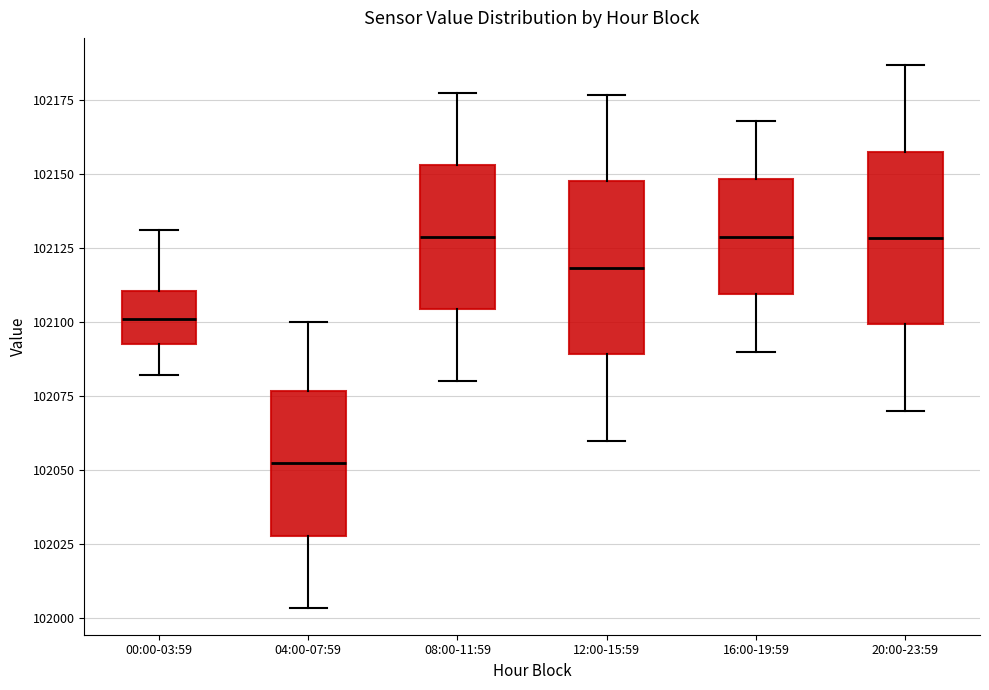

Where does the median line of the box for 04:00-07:59 sit on the y-axis? The values are not printed on the chart, so give them approximately, as read against the axis.

102050